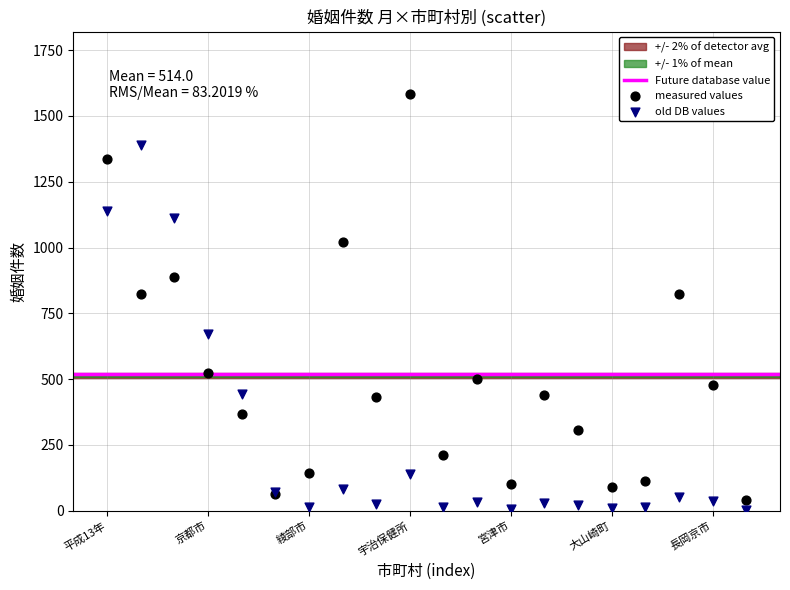

In the old DB values series, what Y value is closest to 697?

671